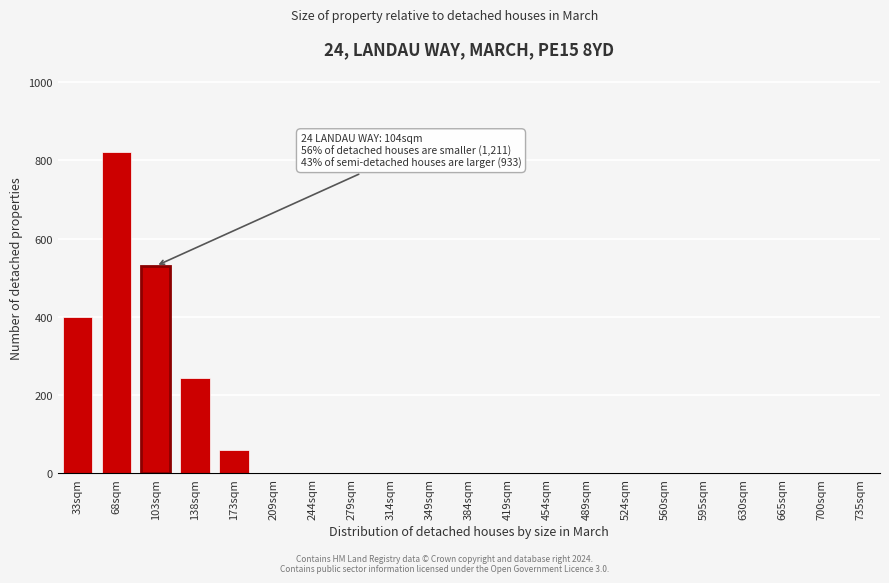

Reading left to right, transcribe all the data shown in this chart.

33sqm=400	68sqm=820	103sqm=530	138sqm=245	173sqm=60	209sqm=0	244sqm=0	279sqm=0	314sqm=0	349sqm=0	384sqm=0	419sqm=0	454sqm=0	489sqm=0	524sqm=0	560sqm=0	595sqm=0	630sqm=0	665sqm=0	700sqm=0	735sqm=0